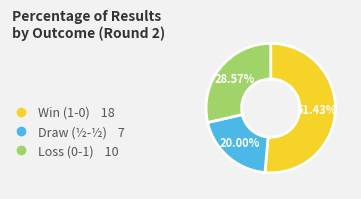

Is there a majority slice in this chart?

Yes